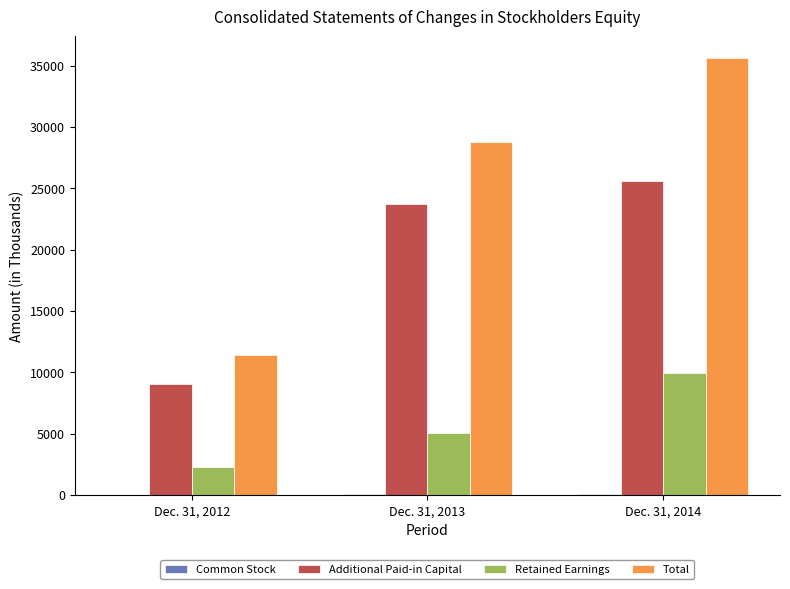

Which series changed the most between Dec. 31, 2012 and Dec. 31, 2014?

Total